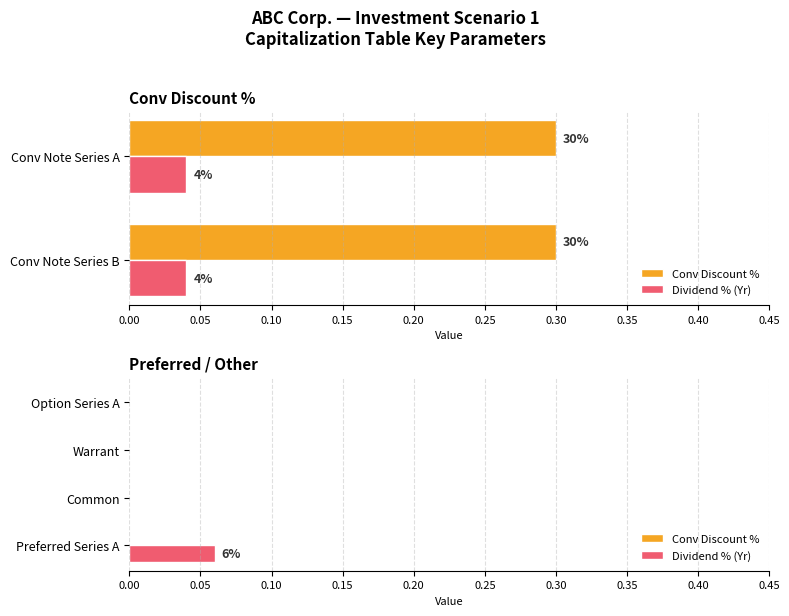

The value of Dividend % (Yr) at Warrant is 0.0. True or false?

False